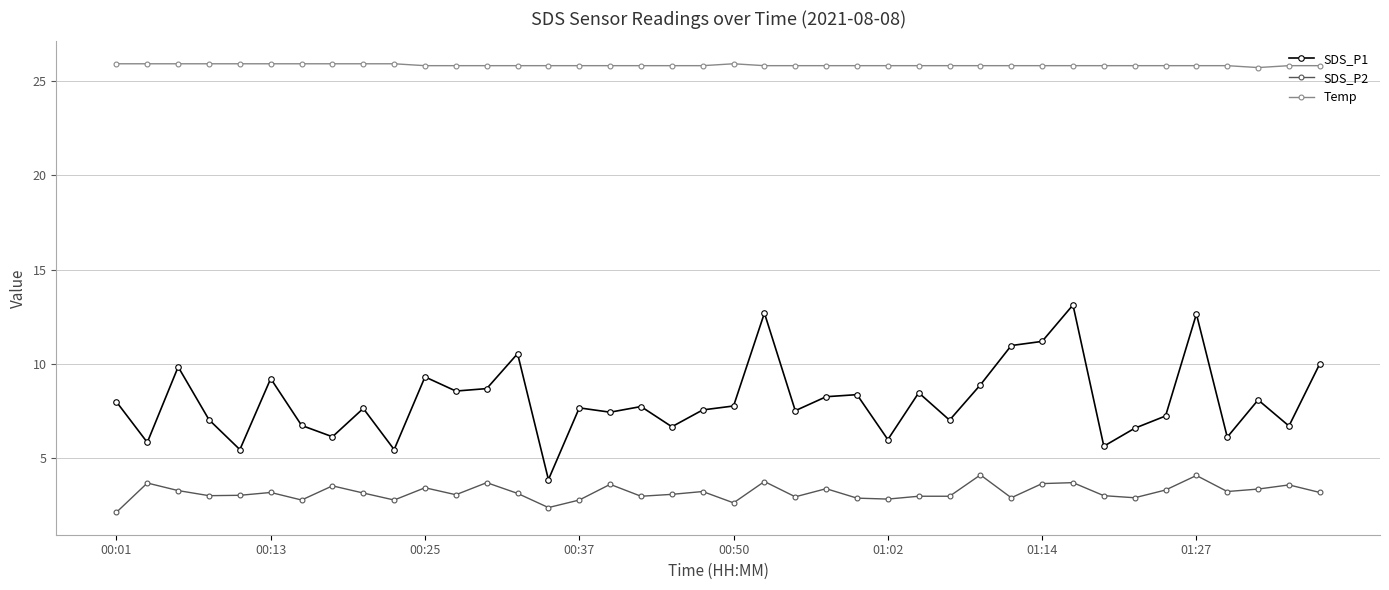

True or false: SDS_P2 and Temp cross at least once.

False